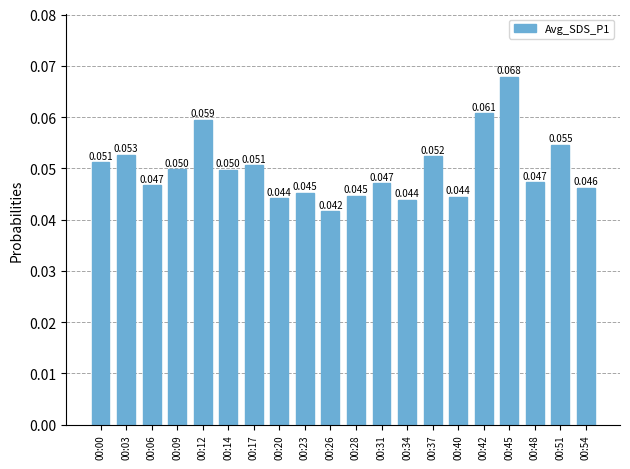

Reading left to right, extract all data points from this chart.

0.1	0.1	0.0	0.0	0.1	0.0	0.1	0.0	0.0	0.0	0.0	0.0	0.0	0.1	0.0	0.1	0.1	0.0	0.1	0.0